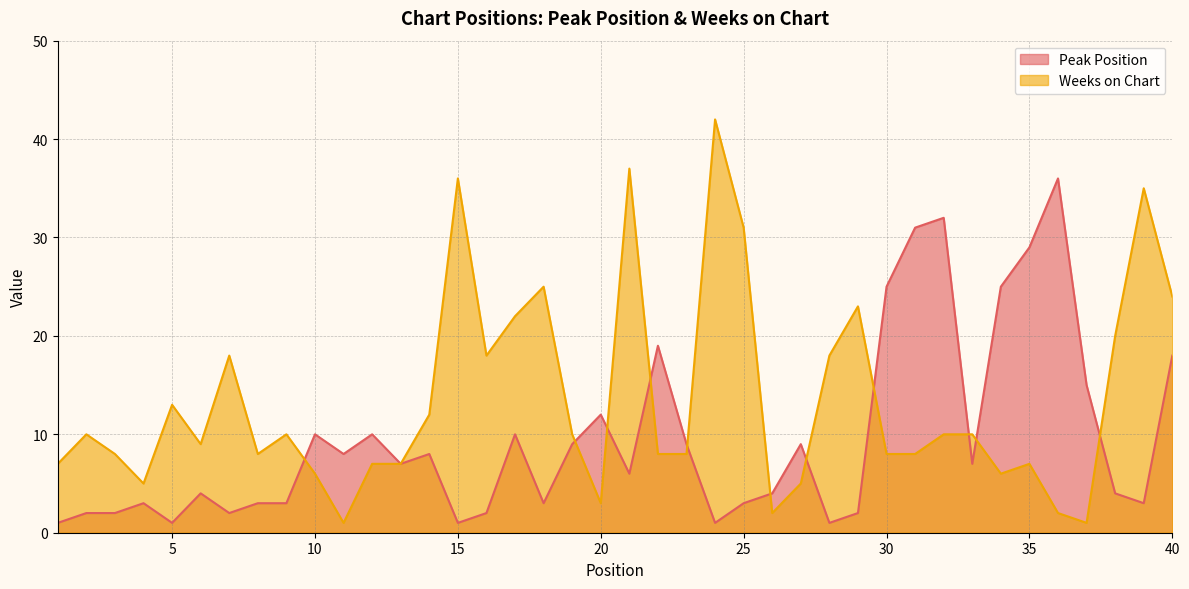

How many lines are shown in the chart?

2